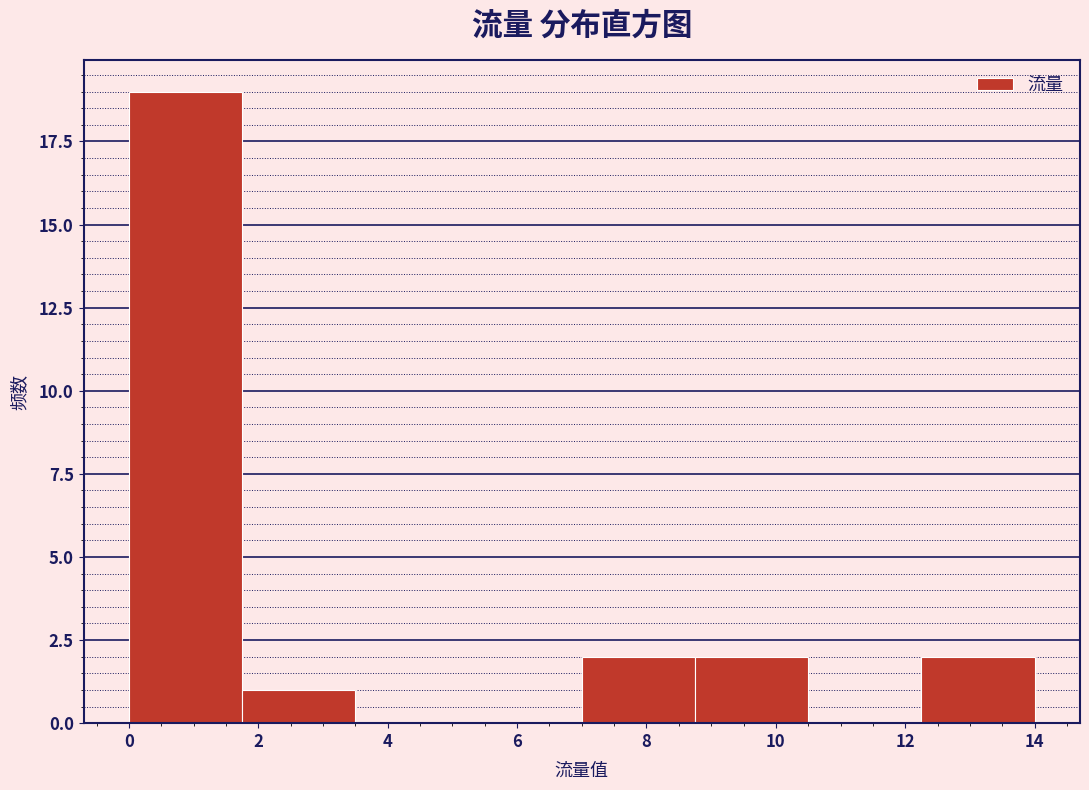

Reading left to right, transcribe this chart: for each bar, give the range it covers on the x-axis and its height. Neither the bar edges nor the heights are printed on the chart, so give them approximately, as read against the axes.

0.00 to 1.75: 19
1.75 to 3.50: 1
3.50 to 5.25: 0
5.25 to 7.00: 0
7.00 to 8.75: 2
8.75 to 10.50: 2
10.50 to 12.25: 0
12.25 to 14.00: 2